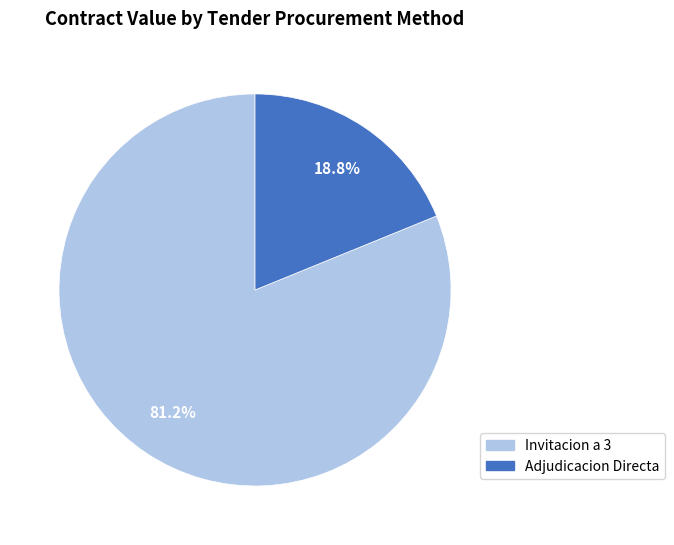

Does any single category account for the majority?

Yes